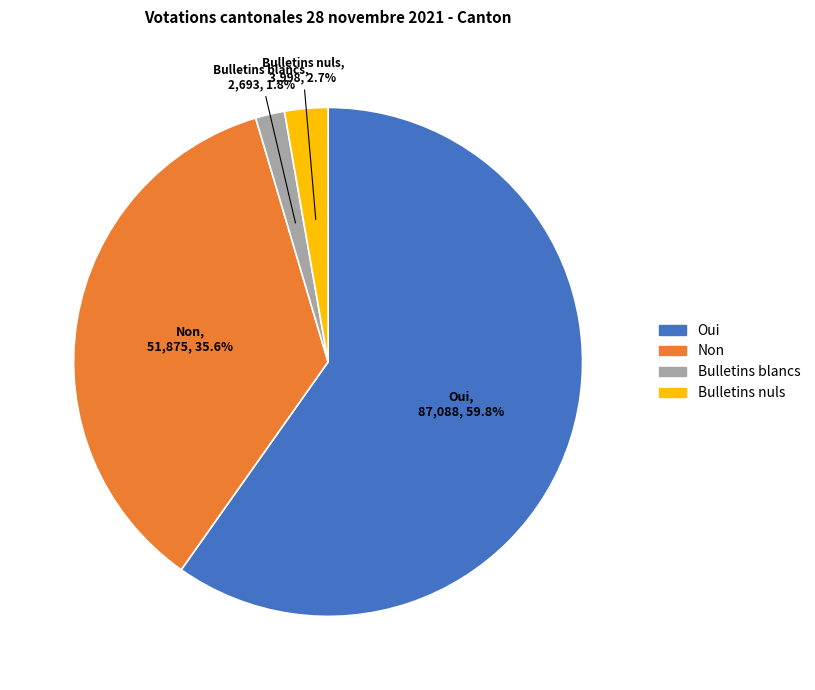

What is the smallest slice in the pie chart?

Bulletins blancs